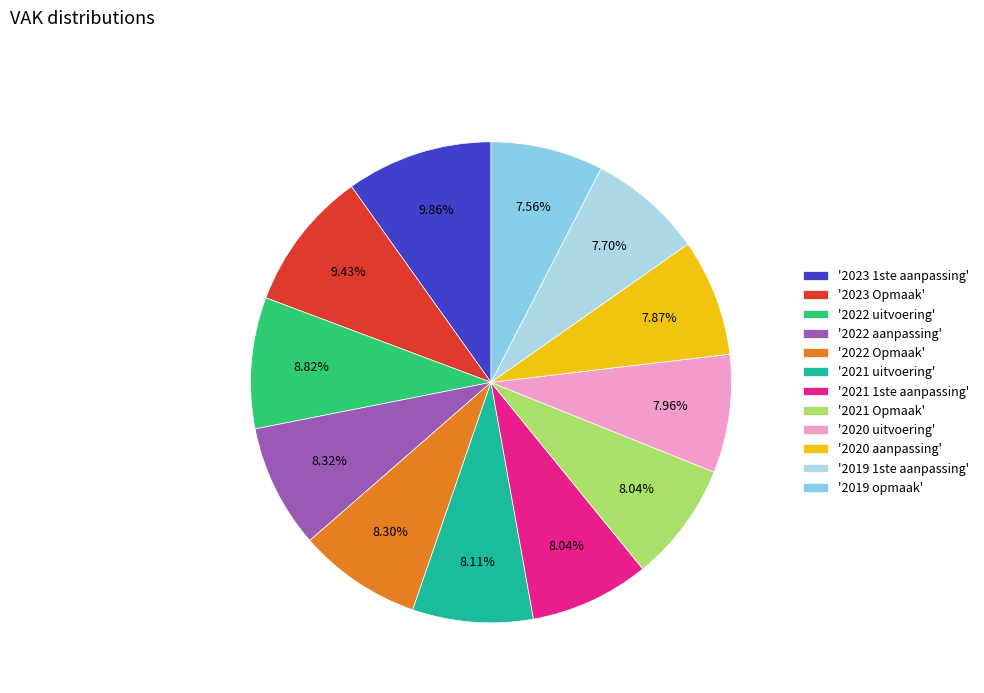

Count the number of slices in the pie.

12